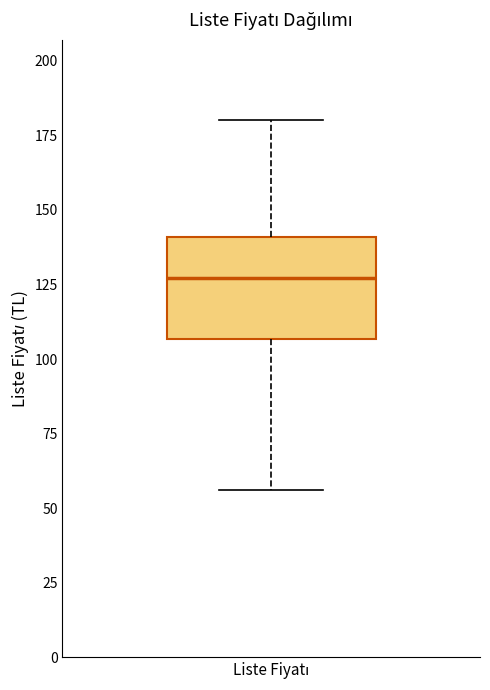

Where is the upper edge of the box for Liste Fiyatı on the y-axis? The values are not printed on the chart, so give them approximately, as read against the axis.

140